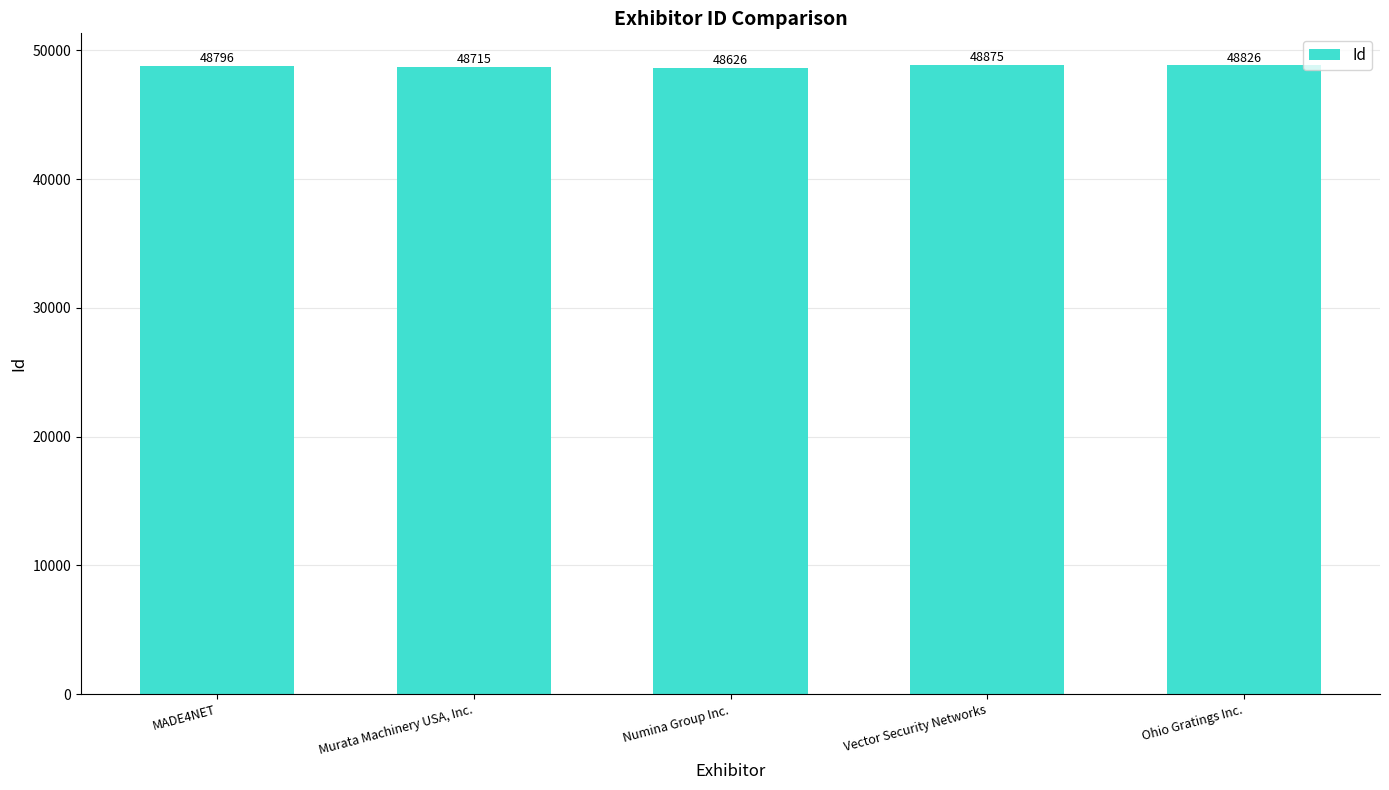

Reading left to right, what are all the values shown in this chart?

MADE4NET=48796	Murata Machinery USA, Inc.=48715	Numina Group Inc.=48626	Vector Security Networks=48875	Ohio Gratings Inc.=48826